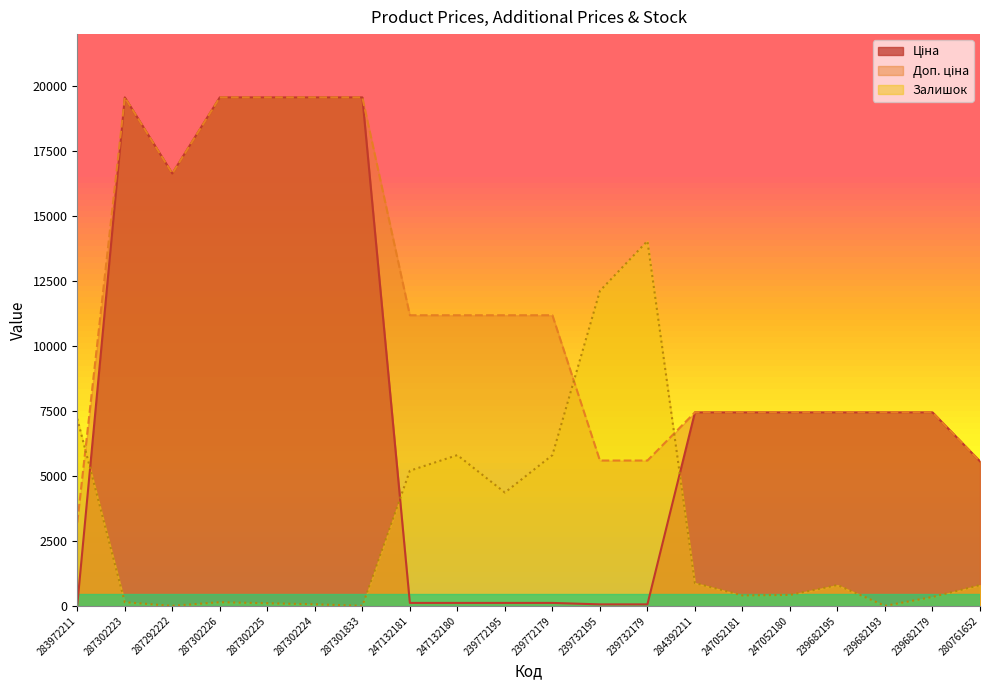

Is it true that Ціна equals 16636.8 at 287292222?

True